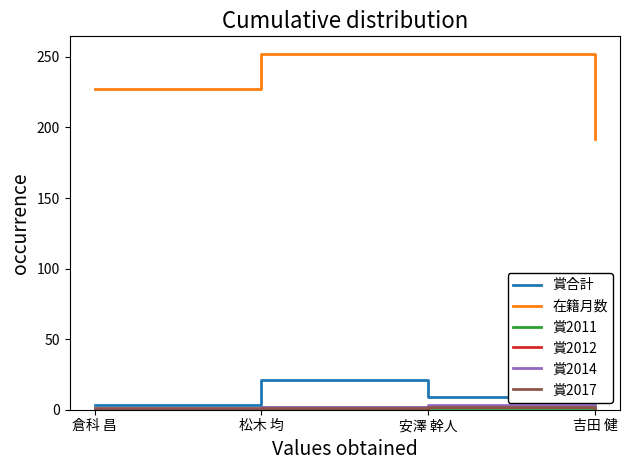

Which series has the largest range (max minus min)?

在籍月数